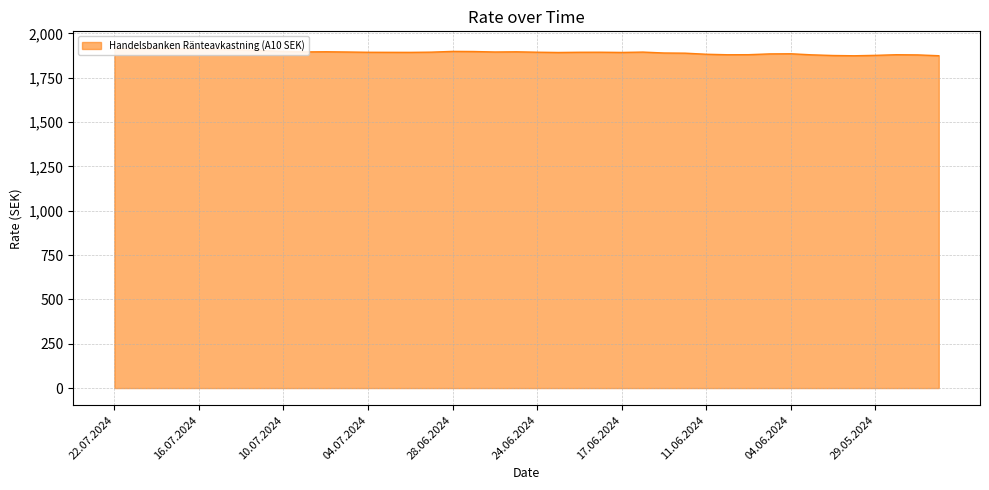

Approximately how many times larger is the value at 29.05.2024 compared to 17.07.2024?

1.0